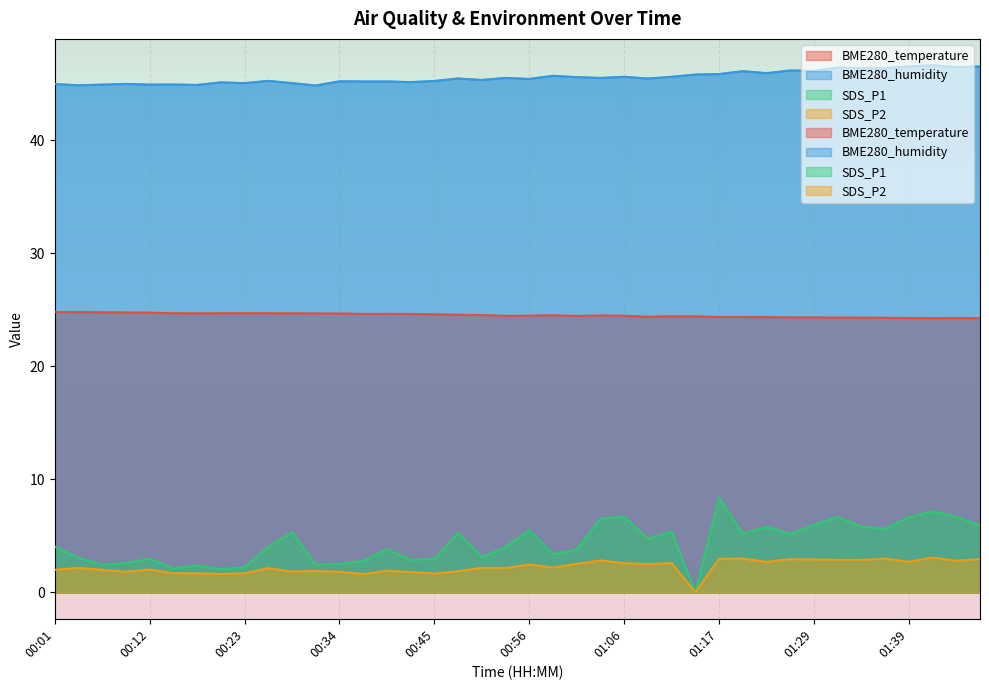

How many values in the BME280_humidity series are below 45?

6